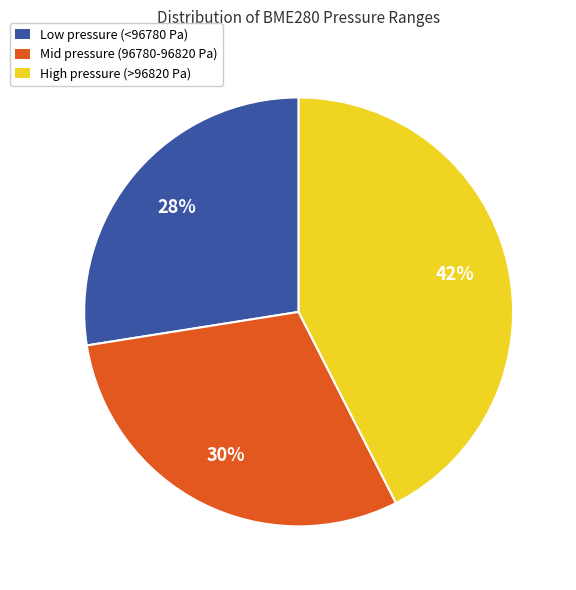

Rank the categories by value from lowest to highest.

Low pressure (<96780 Pa), Mid pressure (96780-96820 Pa), High pressure (>96820 Pa)